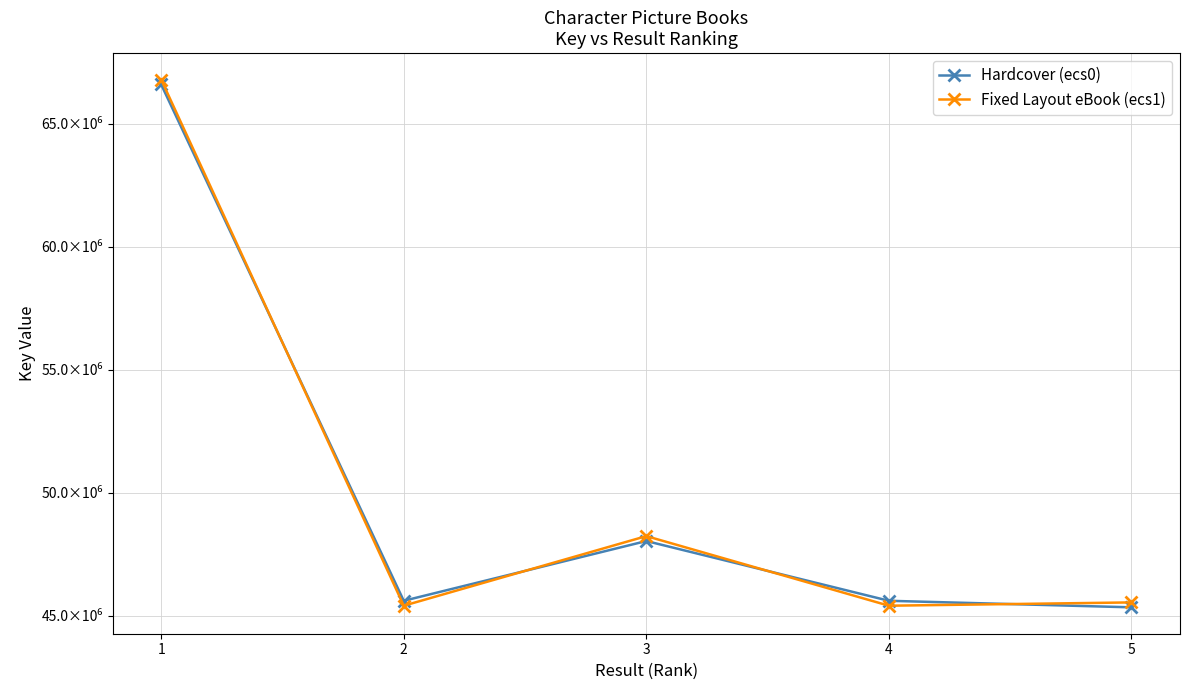

What is the maximum value shown in the chart?

66795800